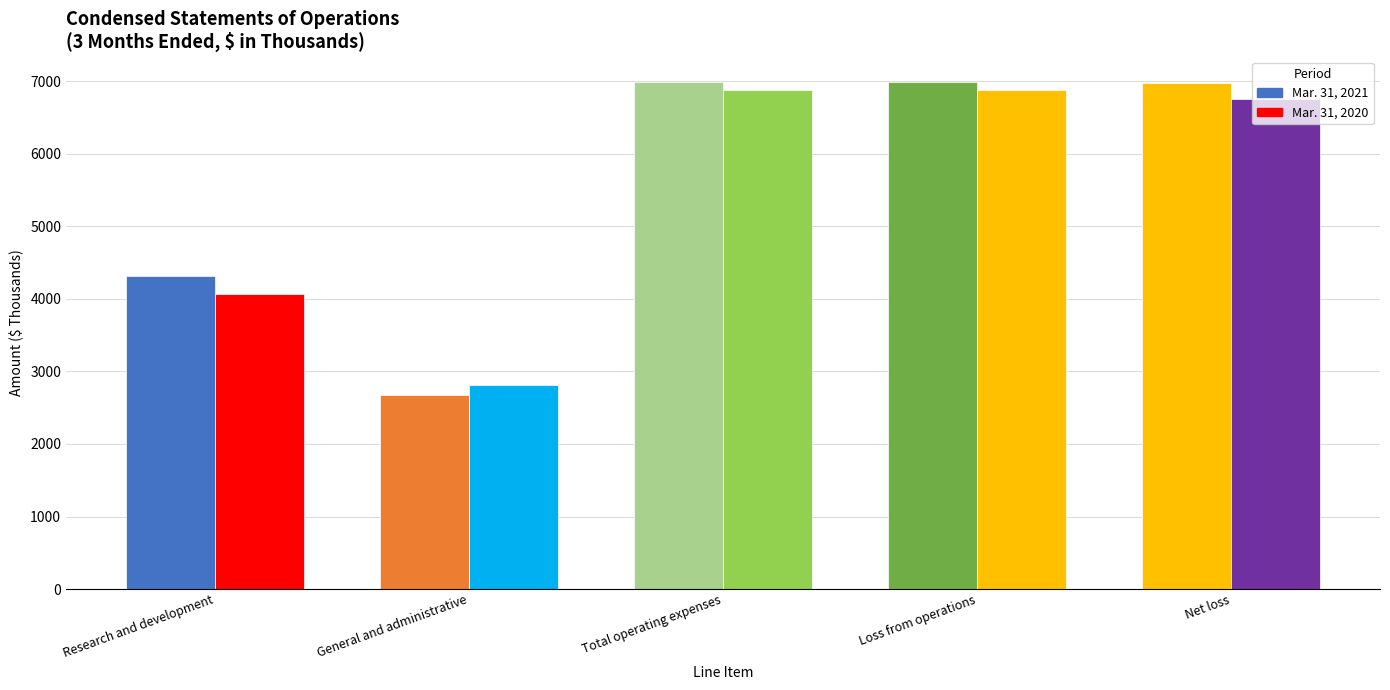

List the series in order of their peak value, lowest first.

Mar. 31, 2020, Mar. 31, 2021